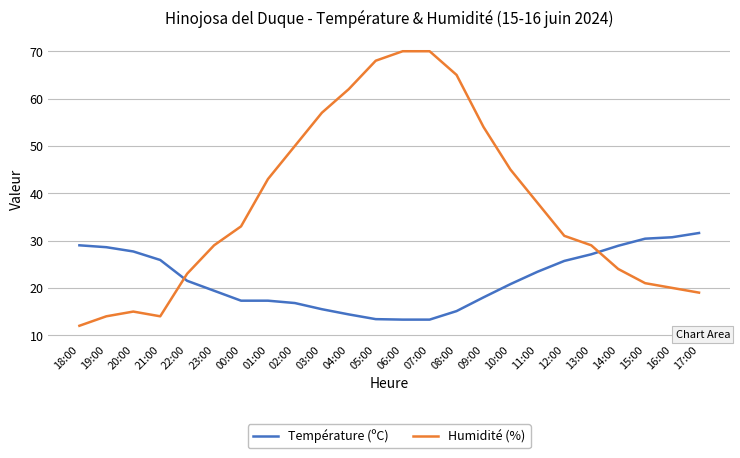

What is the average value of the Température (ºC) series?

21.9